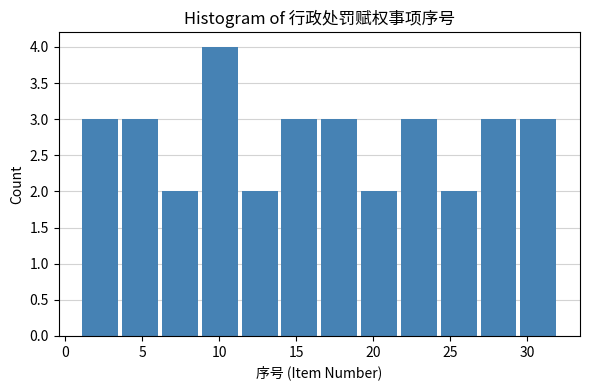

Which range on the x-axis has the tallest bar?

9.0 to 11.5